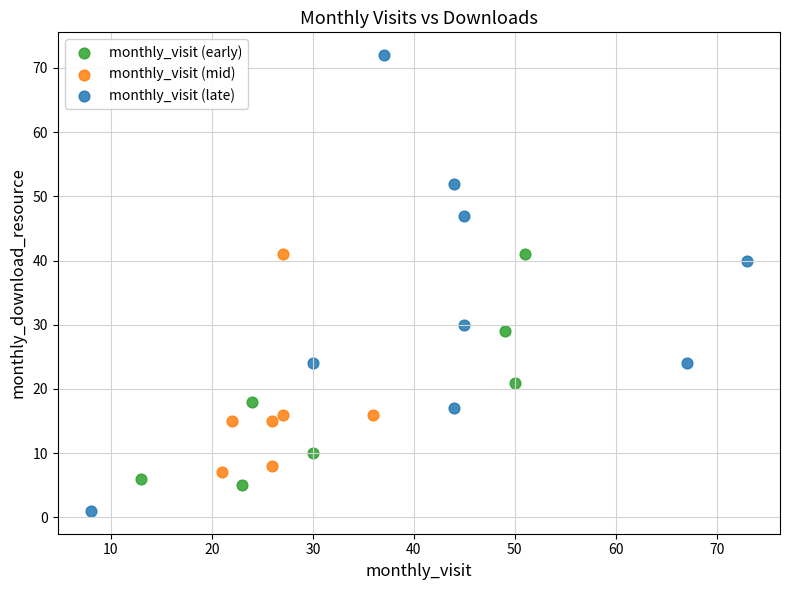

Which series contains the lowest Y value?

monthly_visit (late)